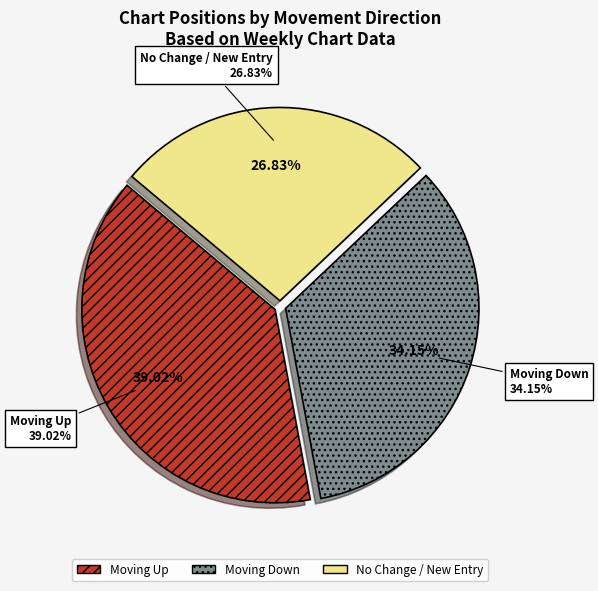

Does - represent more than half of the total?

No